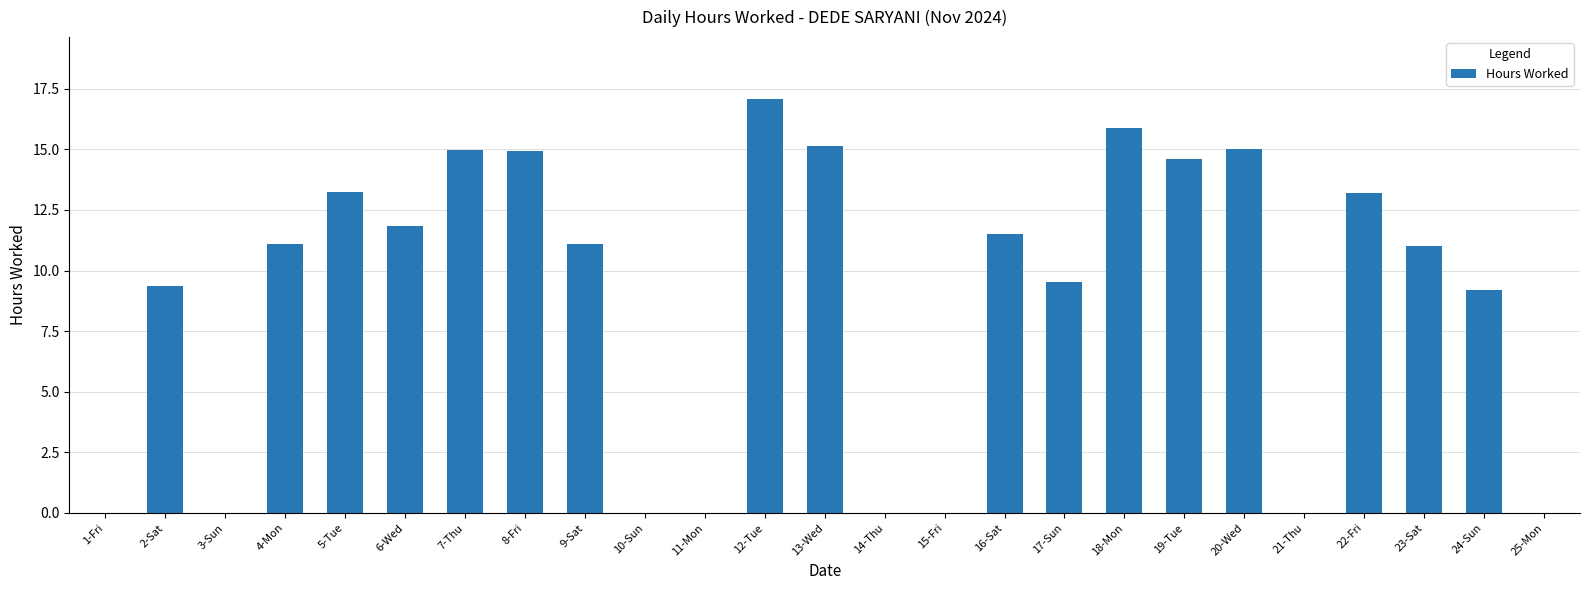

The value at 2-Sat is 9.4. True or false?

True